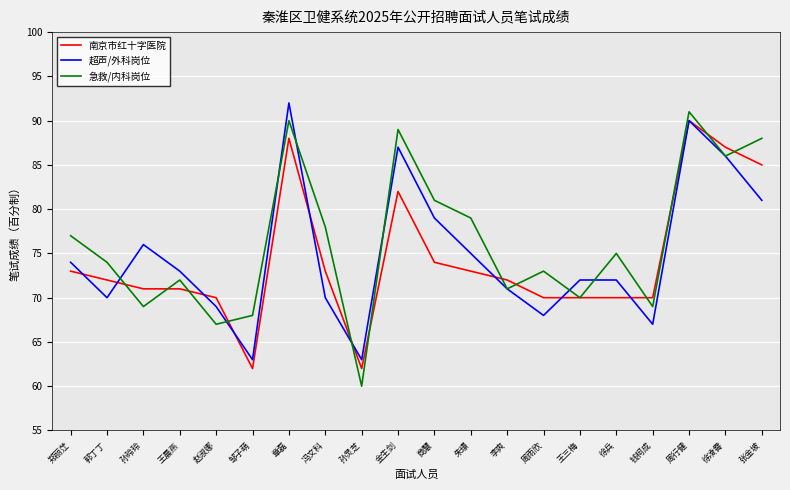

What is the total value across all series at 张金坡?

254